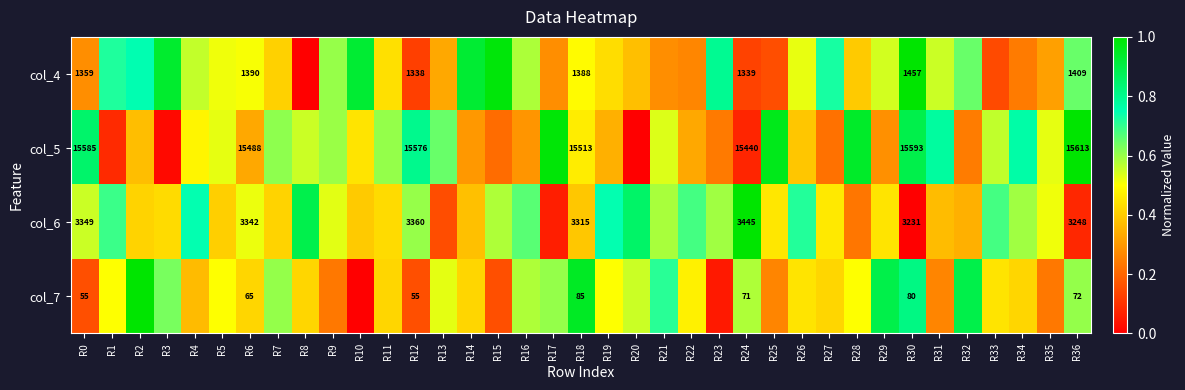

At how many categories does at least one series exceed 0?

37